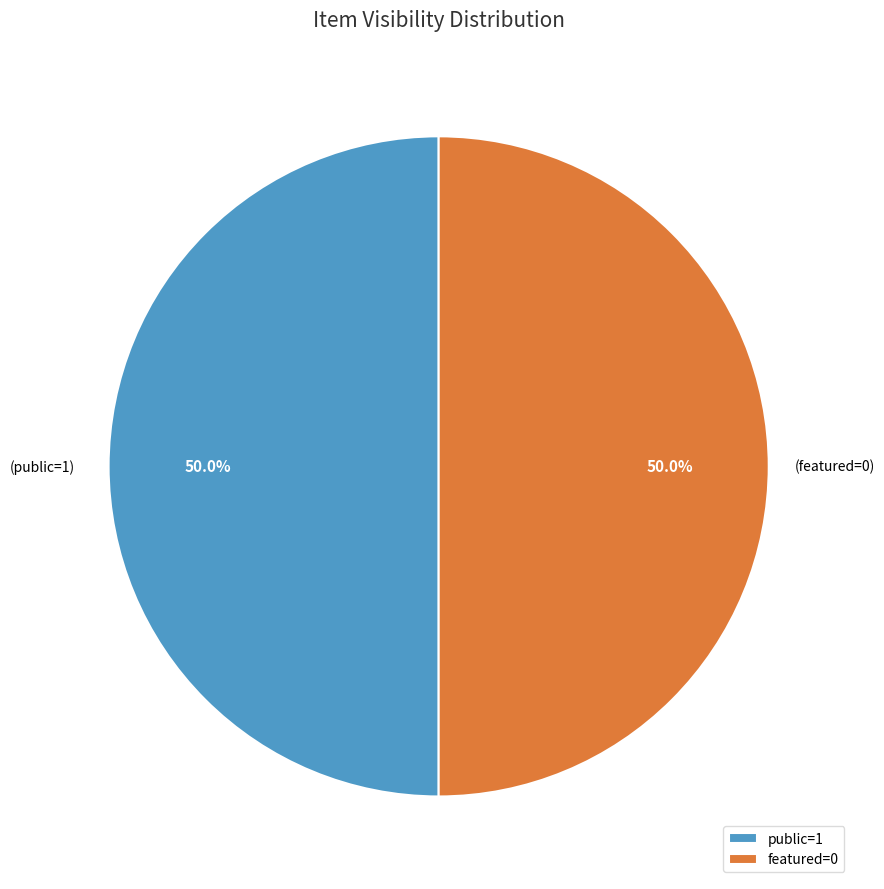

What is the total percentage of featured=0 and public=1?

100.0%